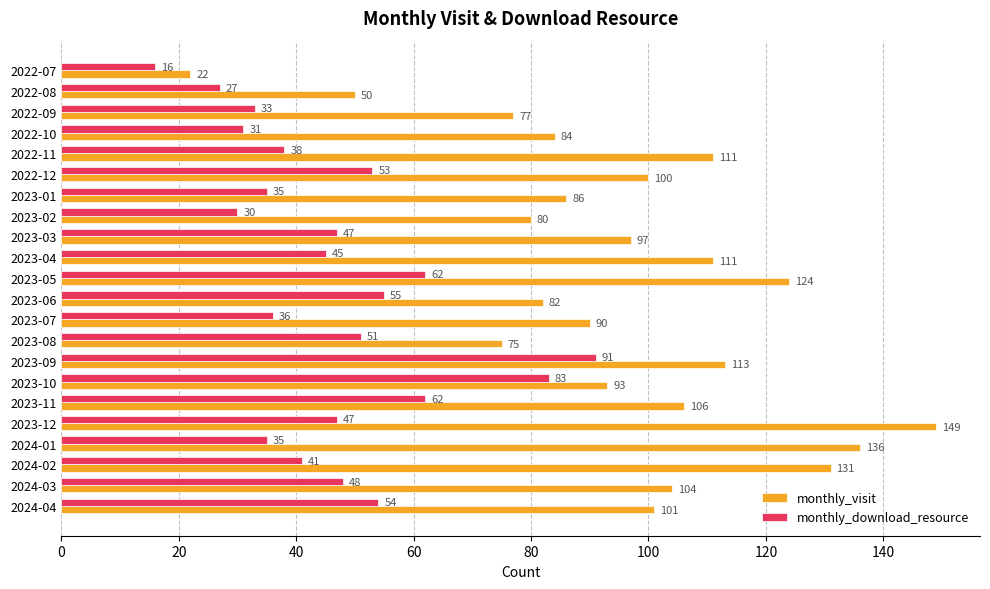

Read the monthly_visit value at 2022-08, to the nearest 50.

50